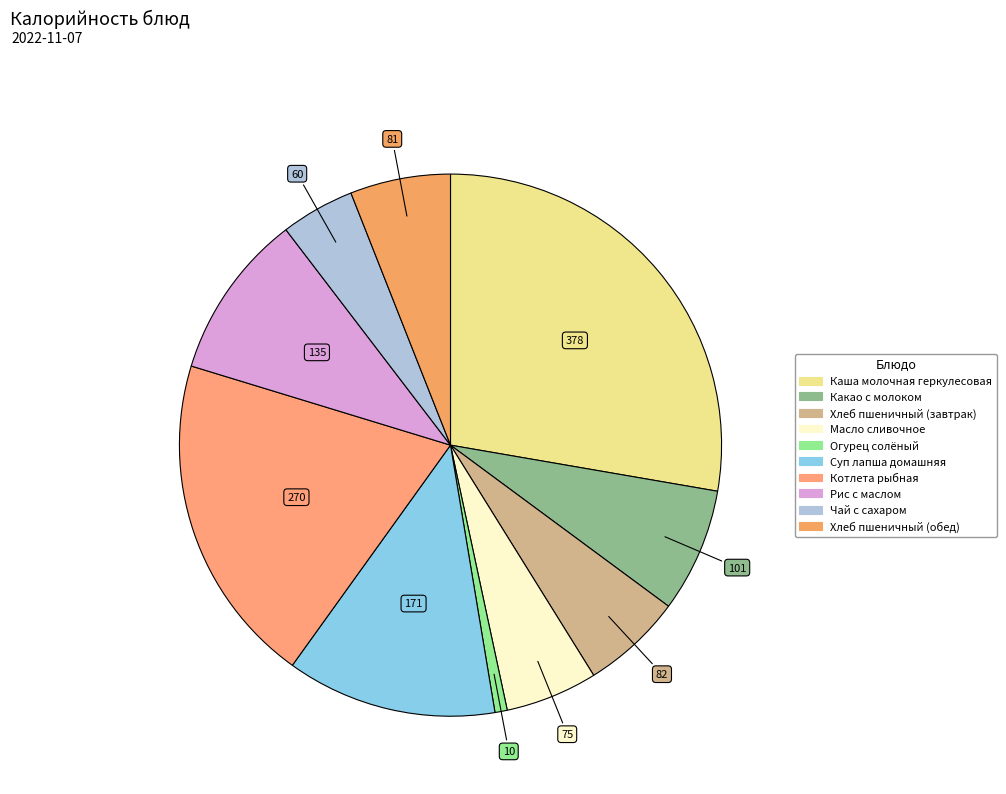

True or false: Хлеб пшеничный (завтрак) accounts for 6% of the total.

True